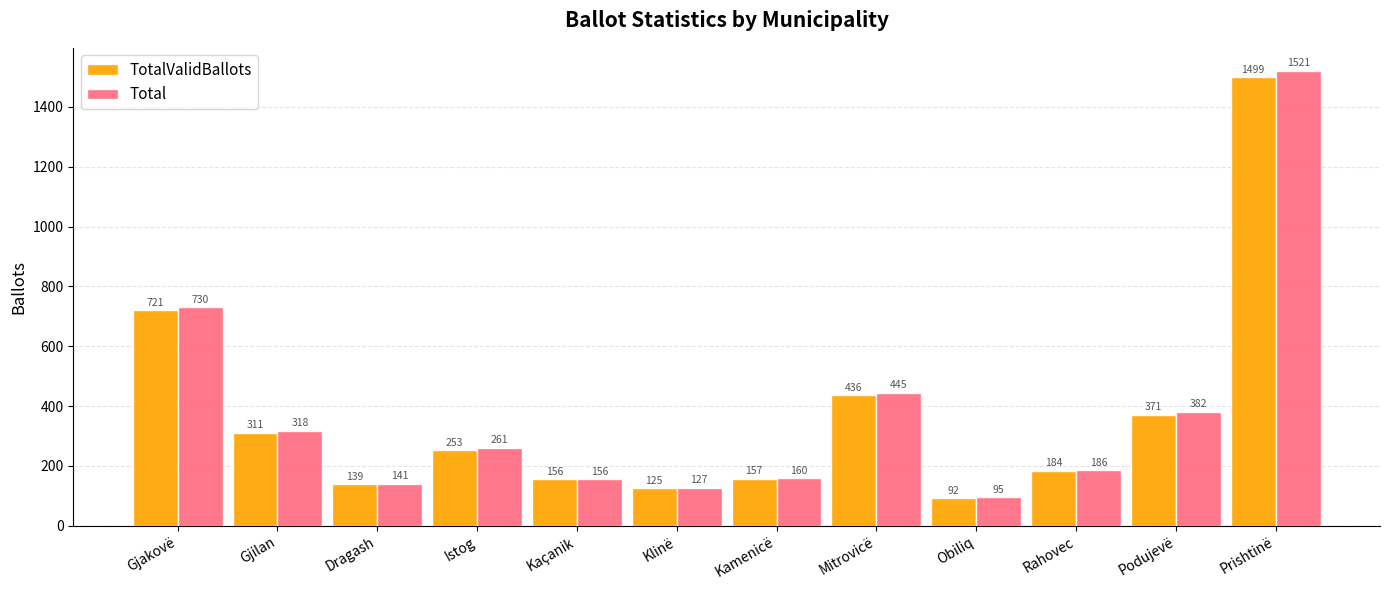

How many data points in Total are less than 261?

6